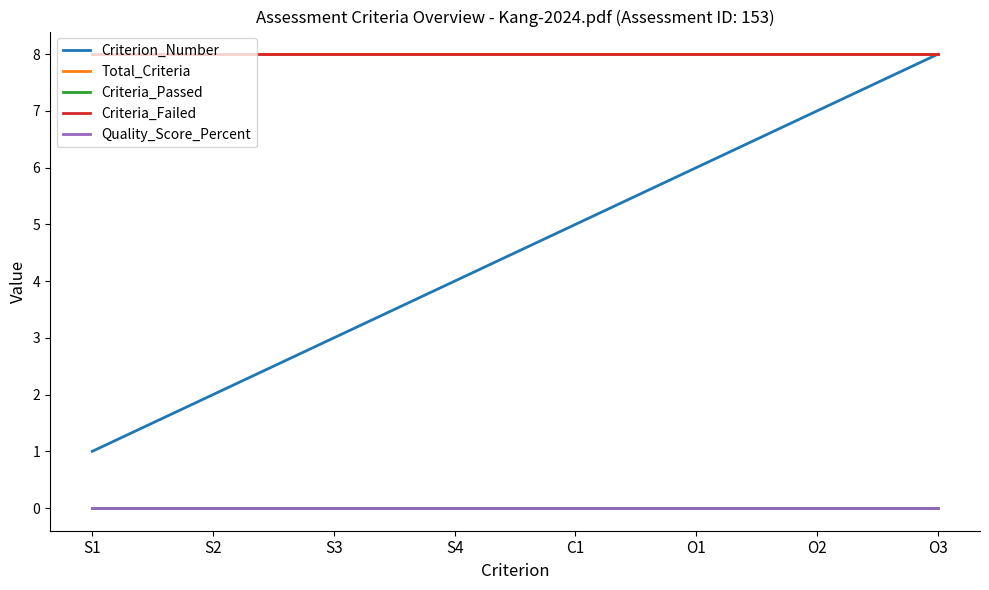

What is the spread (max minus min) of values at O1?

8